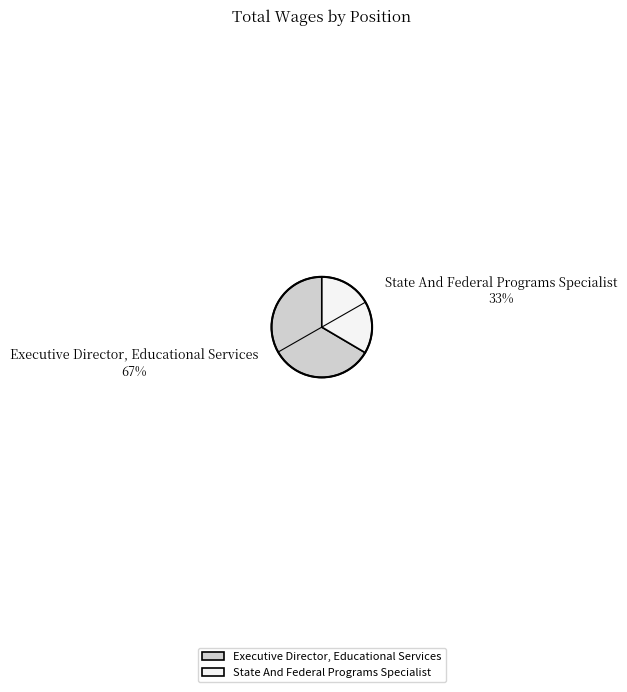

Is State And Federal Programs Specialist the majority of the pie?

No